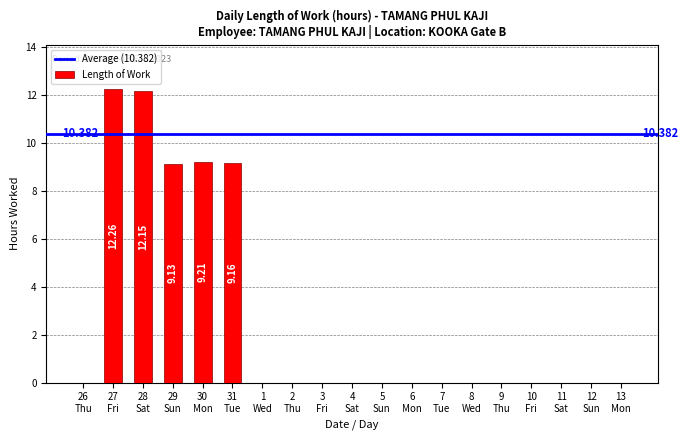

Reading left to right, what are all the values shown in this chart?

0.0	12.3	12.2	9.1	9.2	9.2	0.0	0.0	0.0	0.0	0.0	0.0	0.0	0.0	0.0	0.0	0.0	0.0	0.0